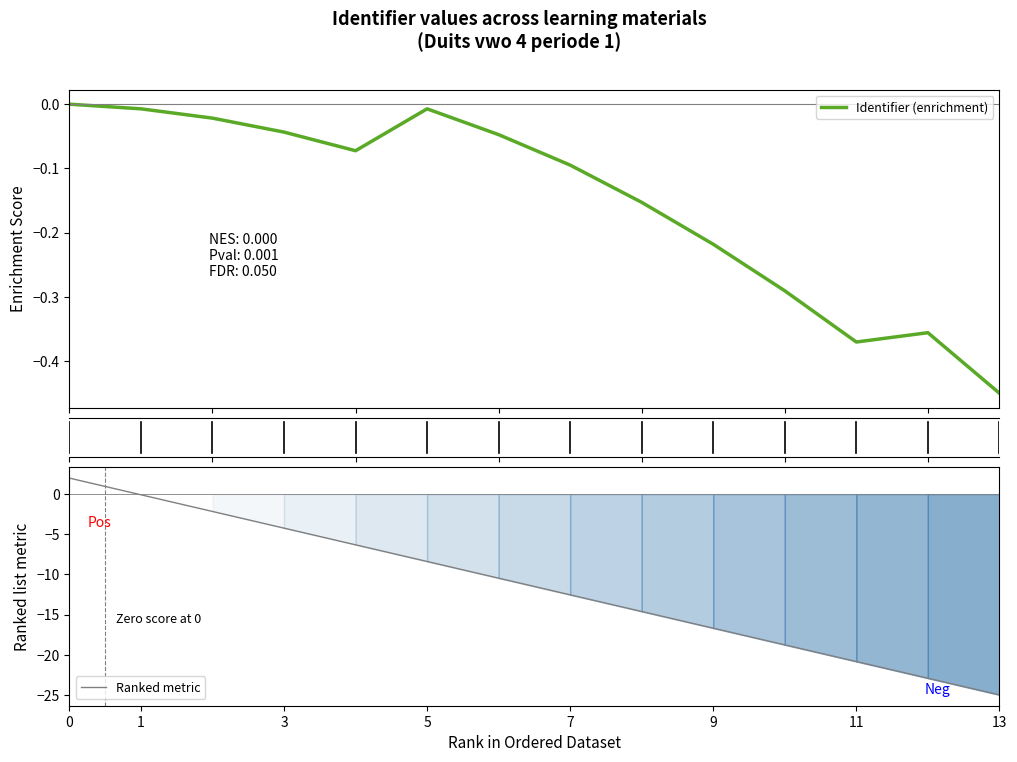

Is it true that Identifier (enrichment) equals -0.4 at 12?

True